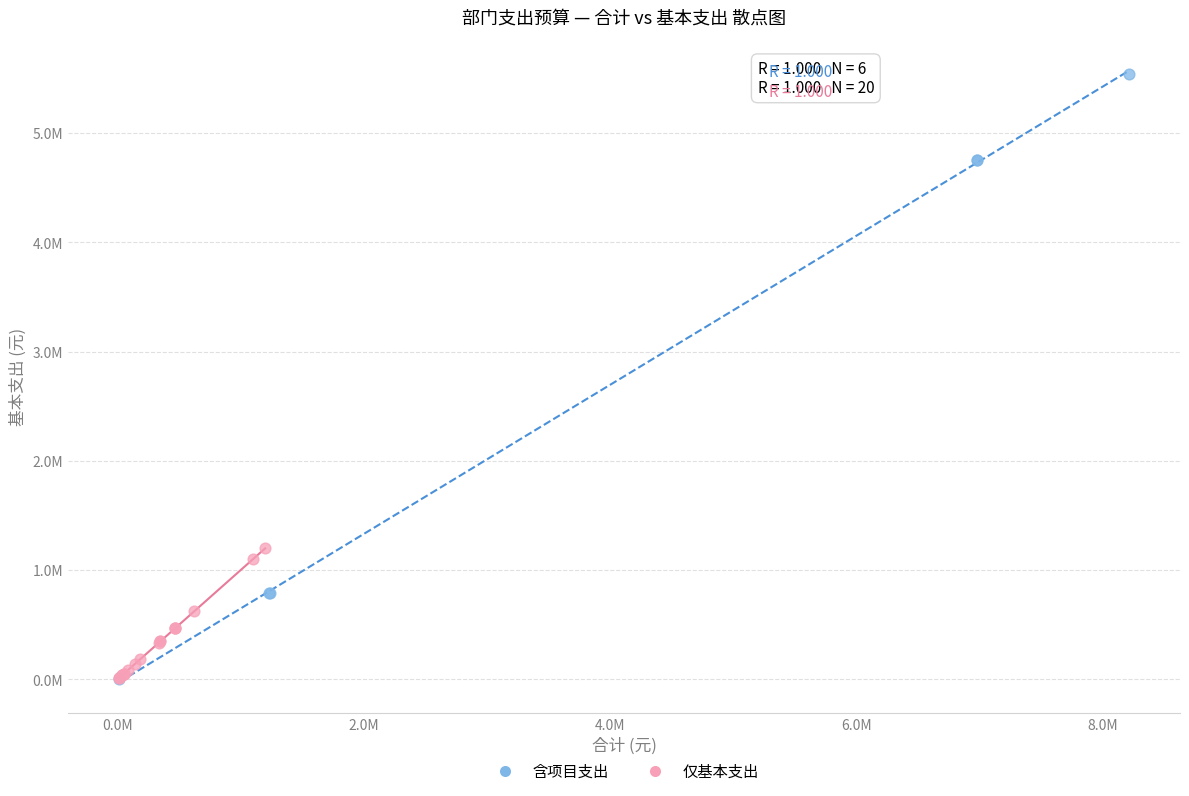

What are all the series names shown in the legend?

含项目支出, 仅基本支出